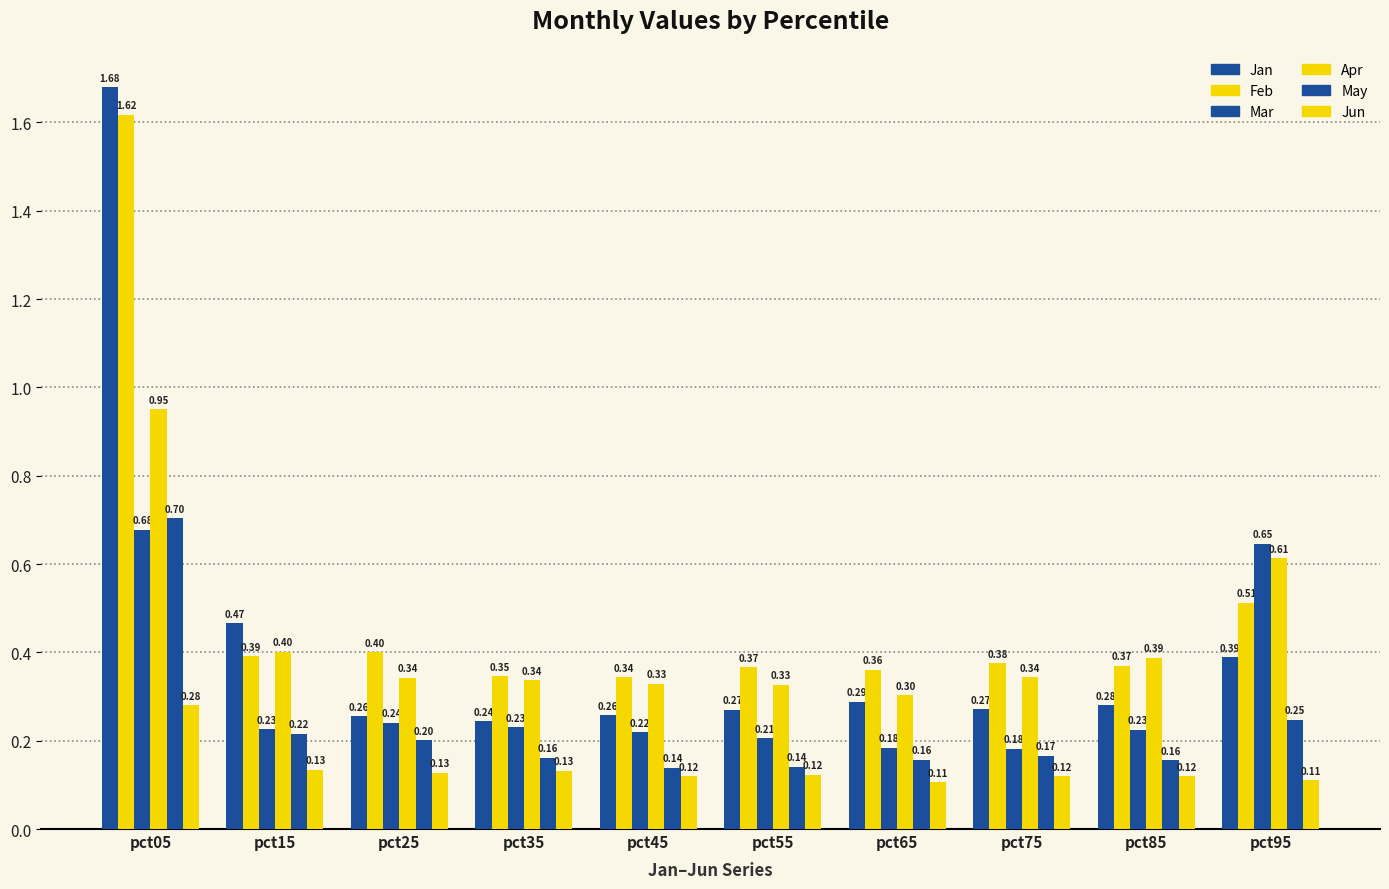

How many data points does each series have?

10